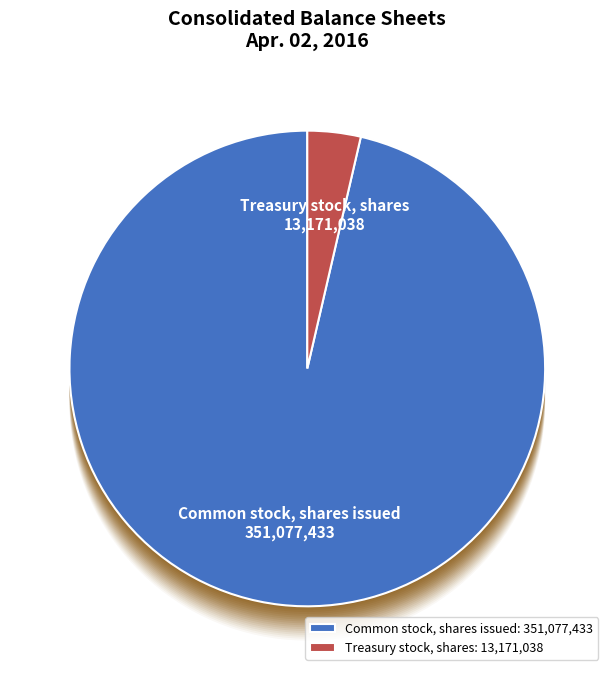

What is the total percentage of Treasury stock, shares and Common stock, shares issued?

100.0%